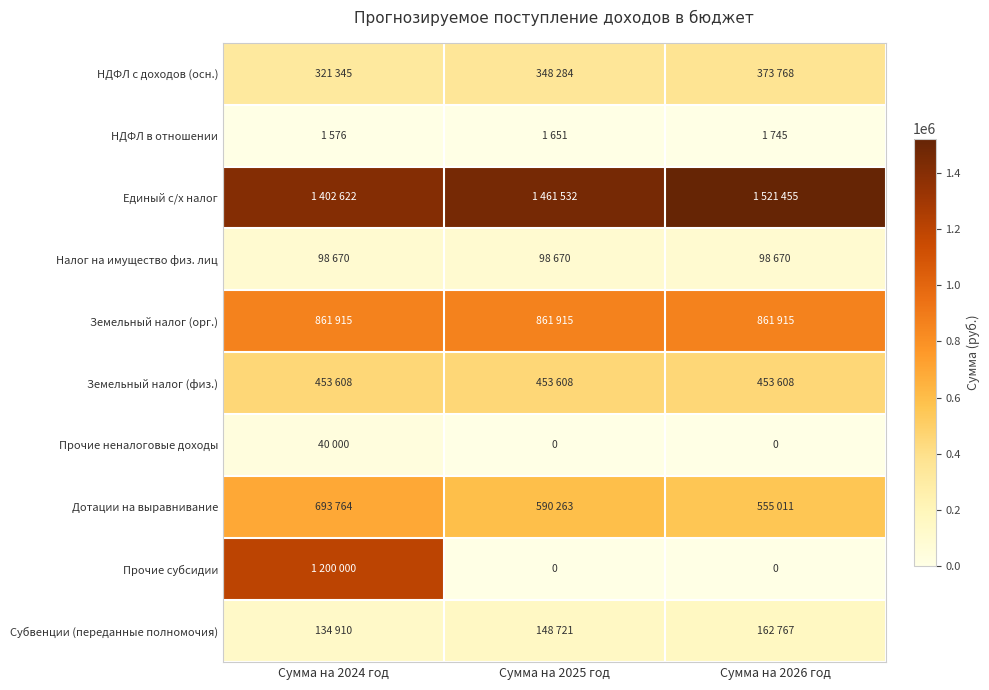

At which category is the sum across all series the highest?

Сумма на 2024 год